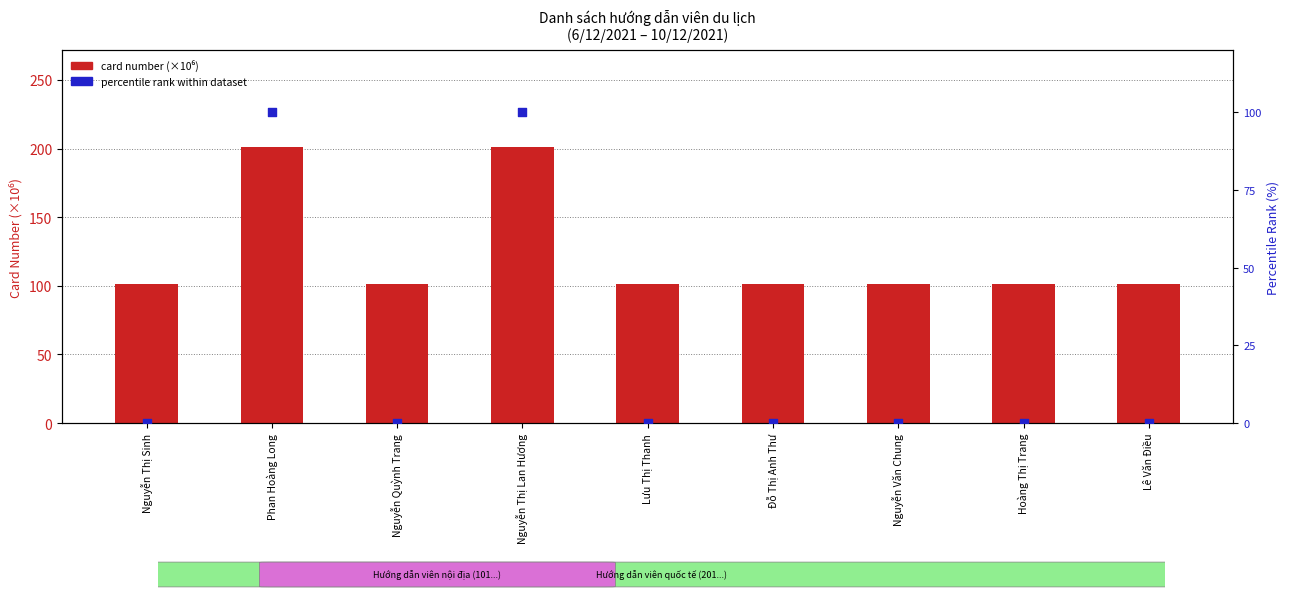

Is the value of card number (×10⁶) at Đỗ Thị Anh Thư greater than the value of percentile rank within dataset at Nguyễn Thị Sinh?

Yes